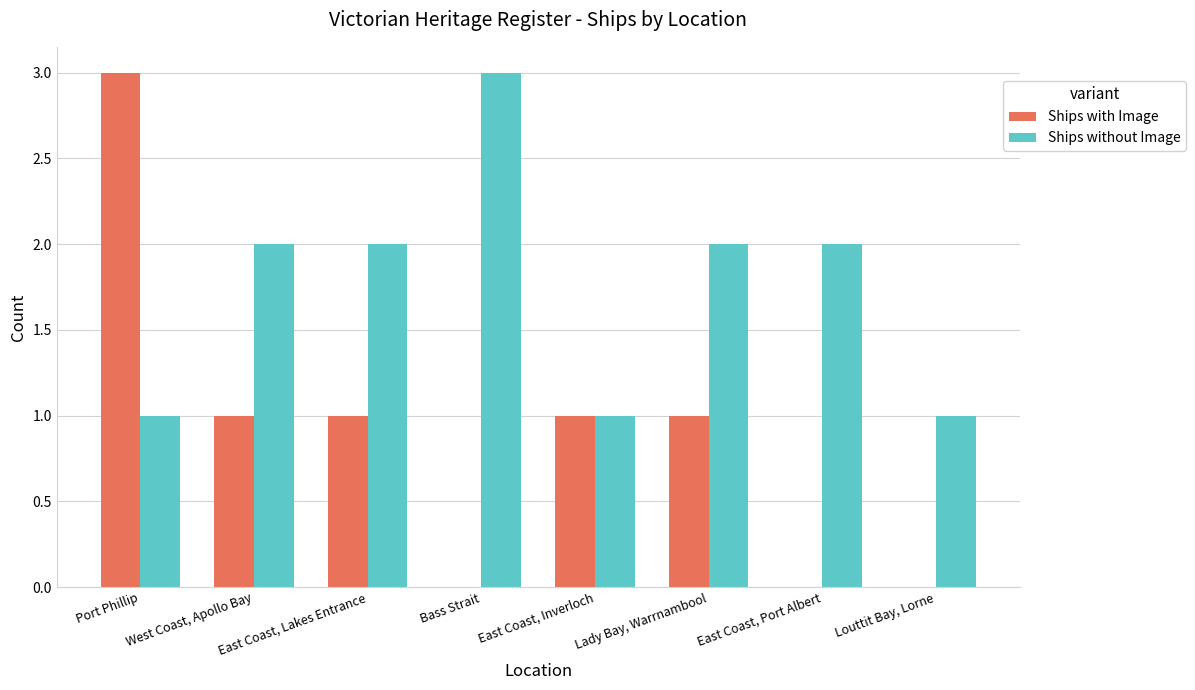

Which series has the largest total across all categories?

Ships without Image